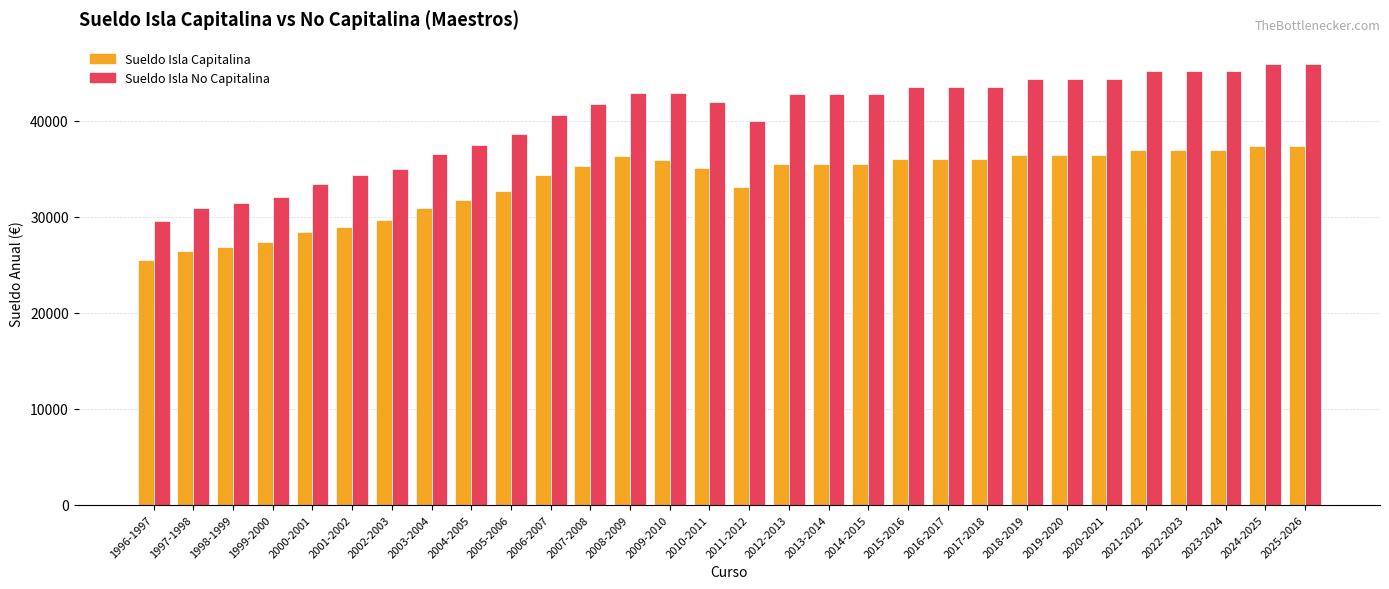

What is the value of the Sueldo Isla No Capitalina bar at the 17th from the left?

42746.5